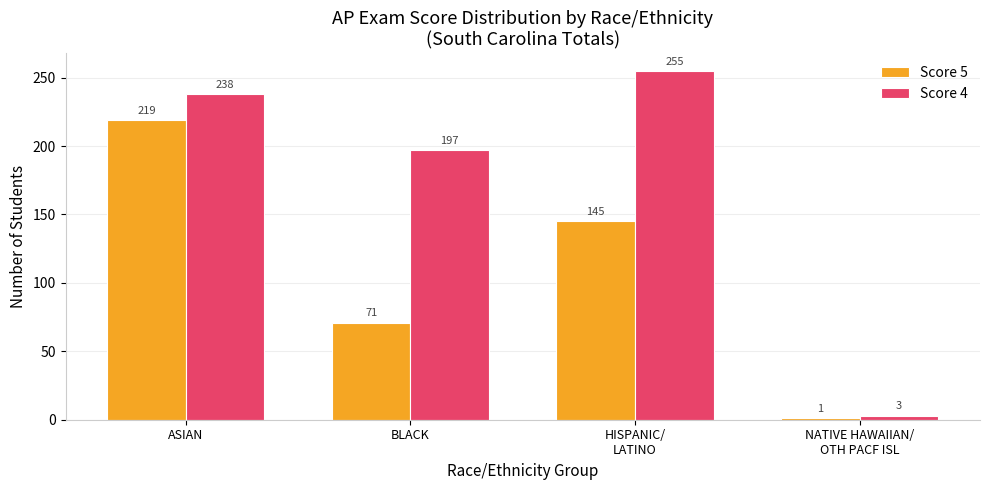

What is the sum of all Score 4 values?

693